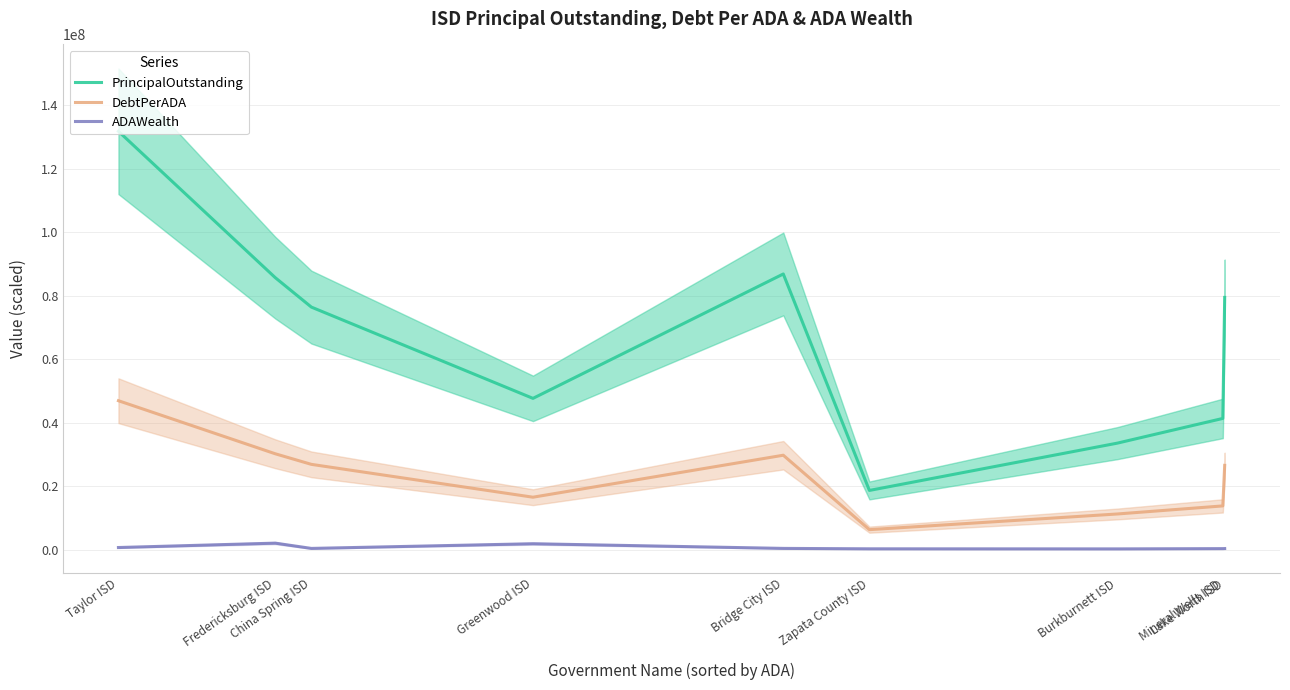

At which category is the sum across all series the highest?

Taylor ISD